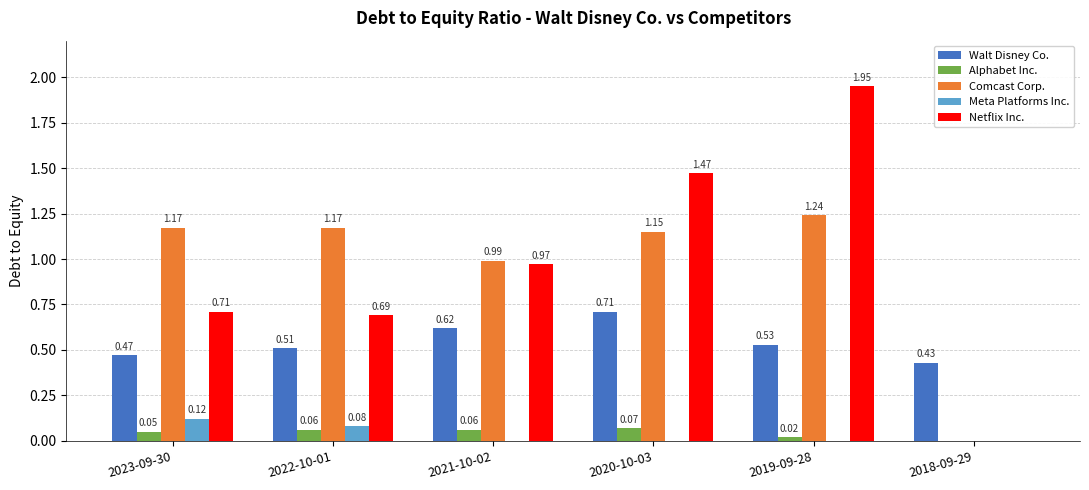

Which series changed the most between 2021-10-02 and 2018-09-29?

Comcast Corp.